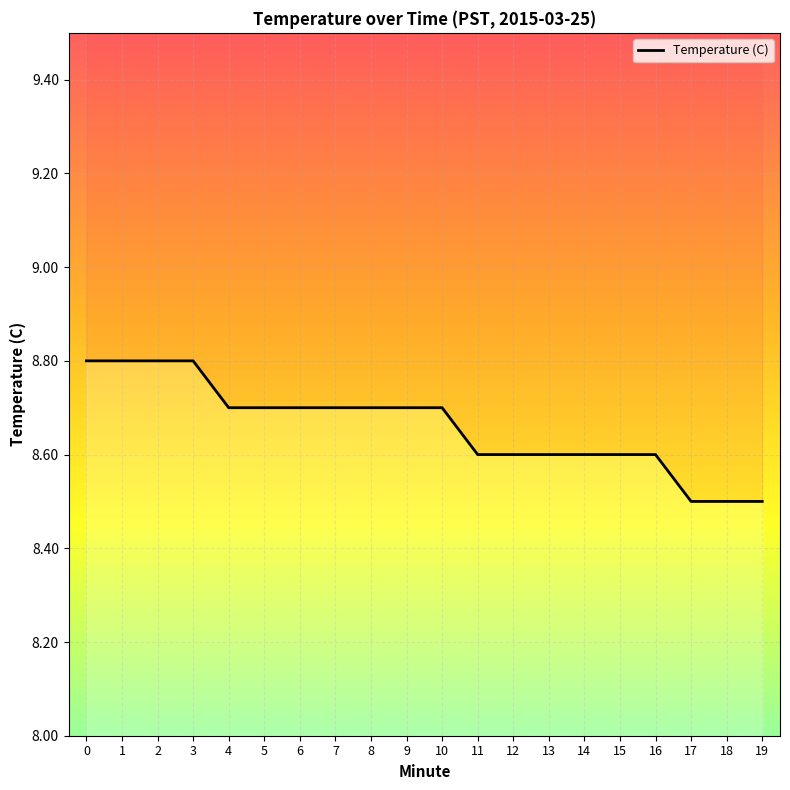

Rank the categories by value from lowest to highest.

17, 18, 19, 11, 12, 13, 14, 15, 16, 4, 5, 6, 7, 8, 9, 10, 0, 1, 2, 3